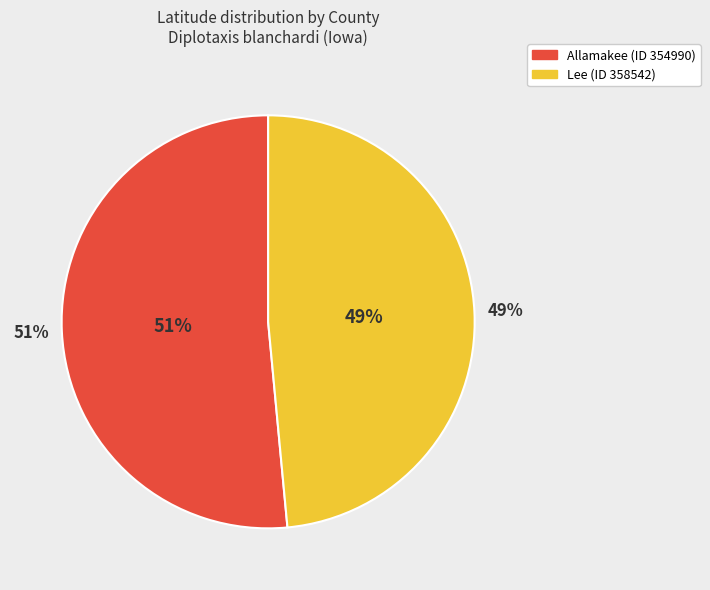

What percentage is the Lee (ID 358542) slice, to the nearest percent?

49%